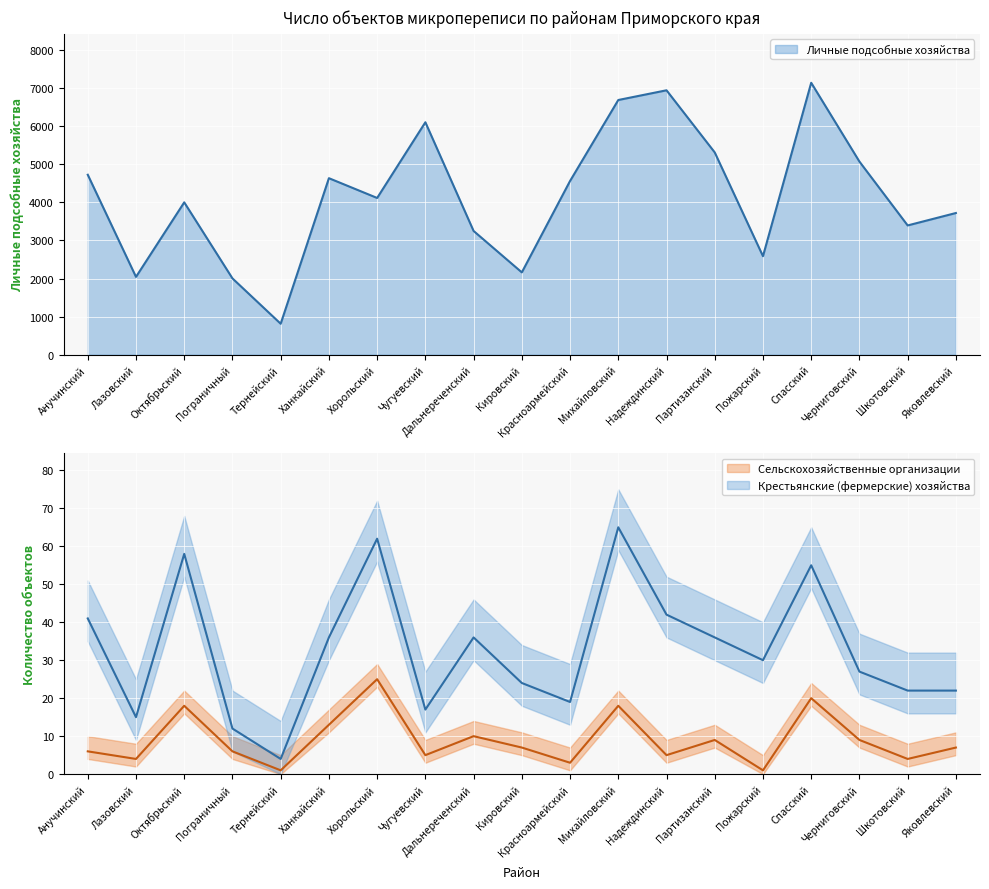

True or false: Крестьянские (фермерские) хозяйства and Личные подсобные хозяйства cross at least once.

False